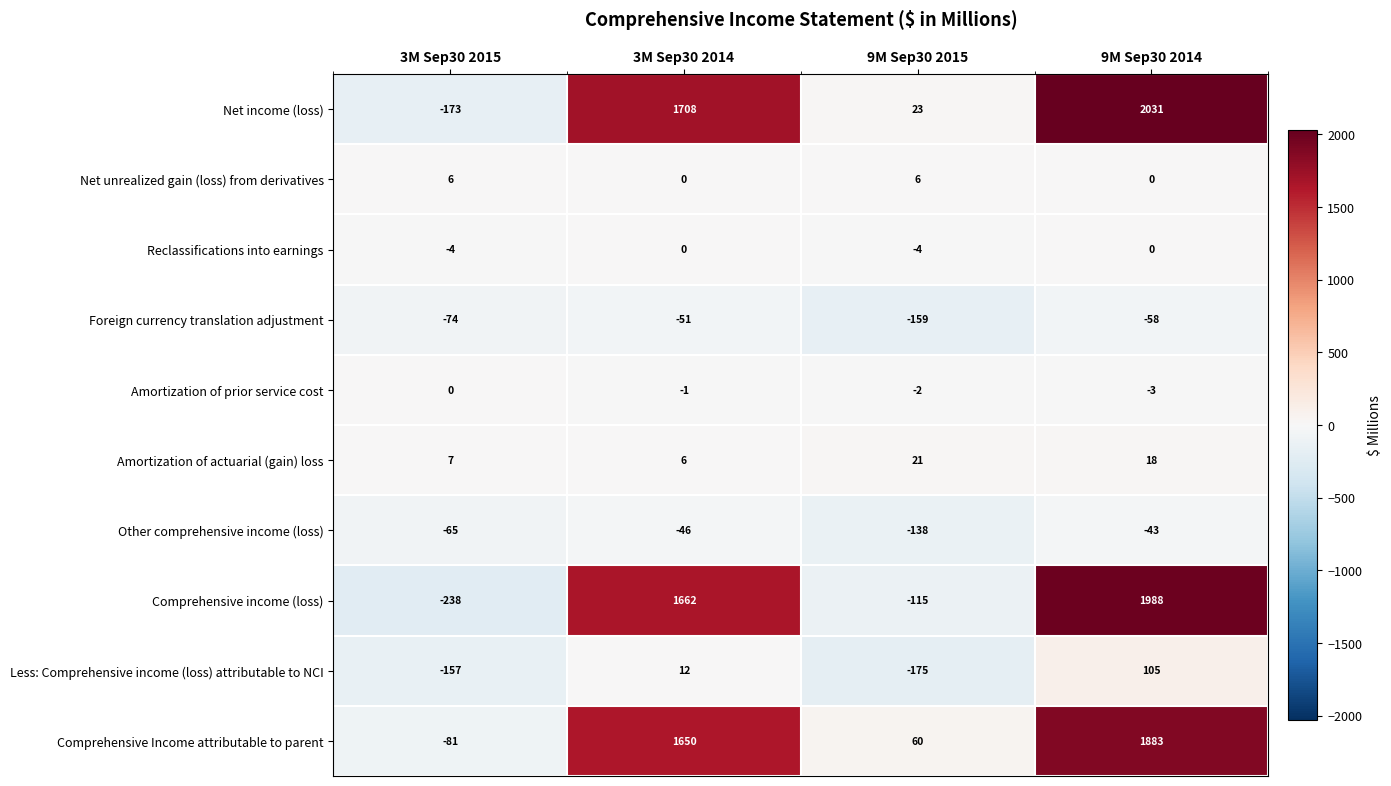

What is the sum of the Less: Comprehensive income (loss) attributable to NCI values at 9M Sep30 2015 and 3M Sep30 2015?

-332